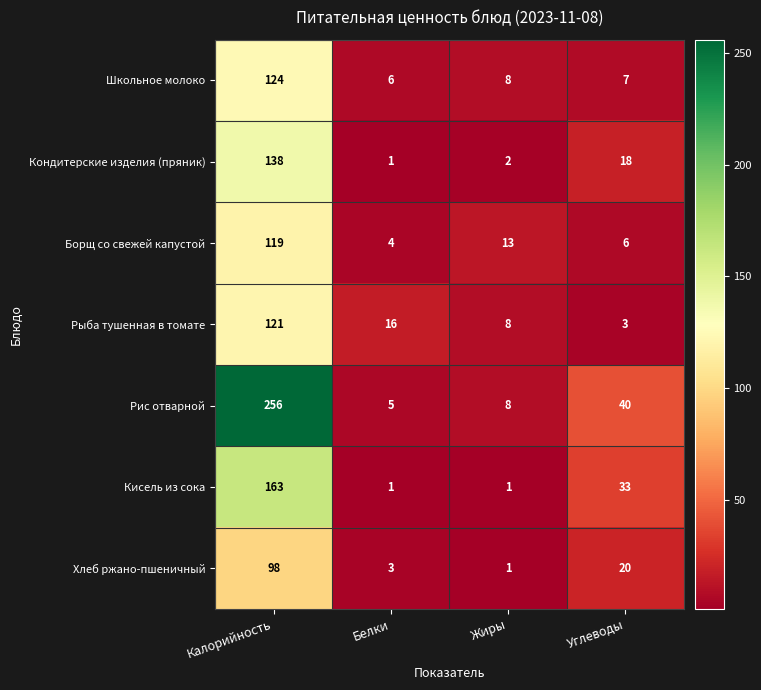

At which label does Хлеб ржано-пшеничный first exceed 20?

Калорийность